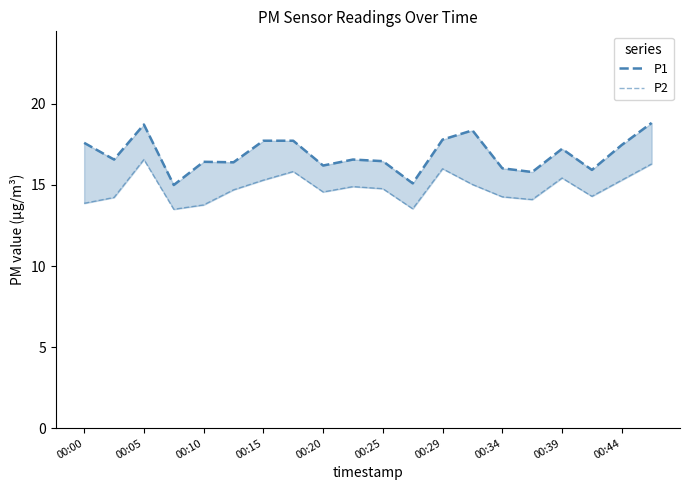

Which series has the largest range (max minus min)?

P1